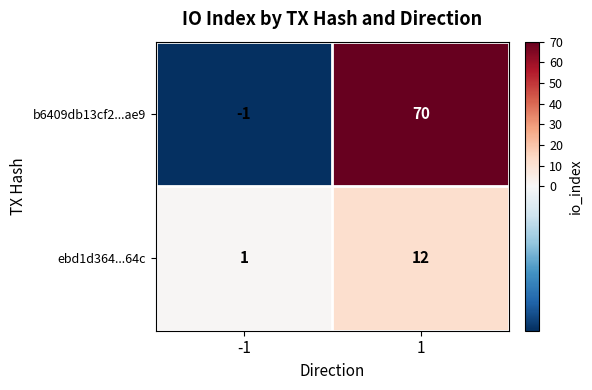

Rank the series at -1 from lowest to highest value.

b6409db13cf2...ae9, ebd1d364...64c